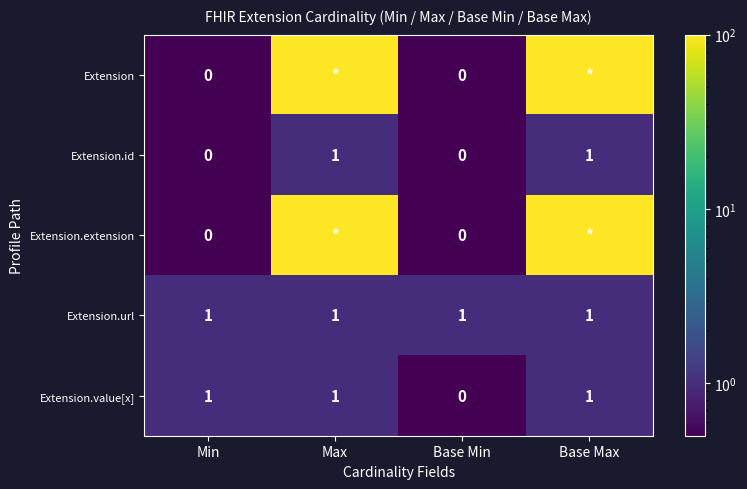

Count the Extension.id values in the range 0 to 1.

4